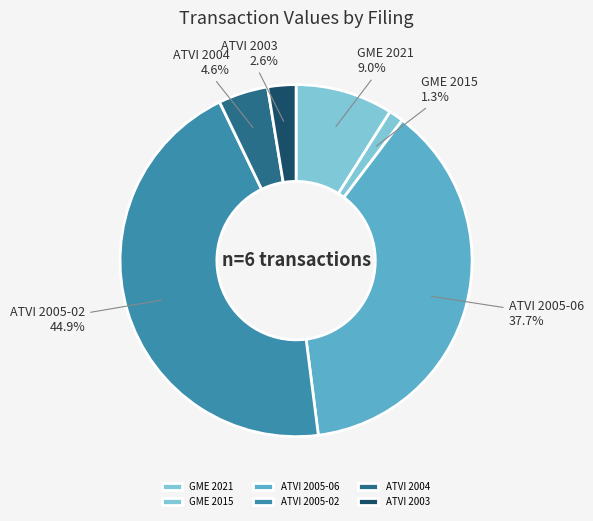

Rank the categories by value from highest to lowest.

ATVI 2005-02, ATVI 2005-06, GME 2021, ATVI 2004, ATVI 2003, GME 2015